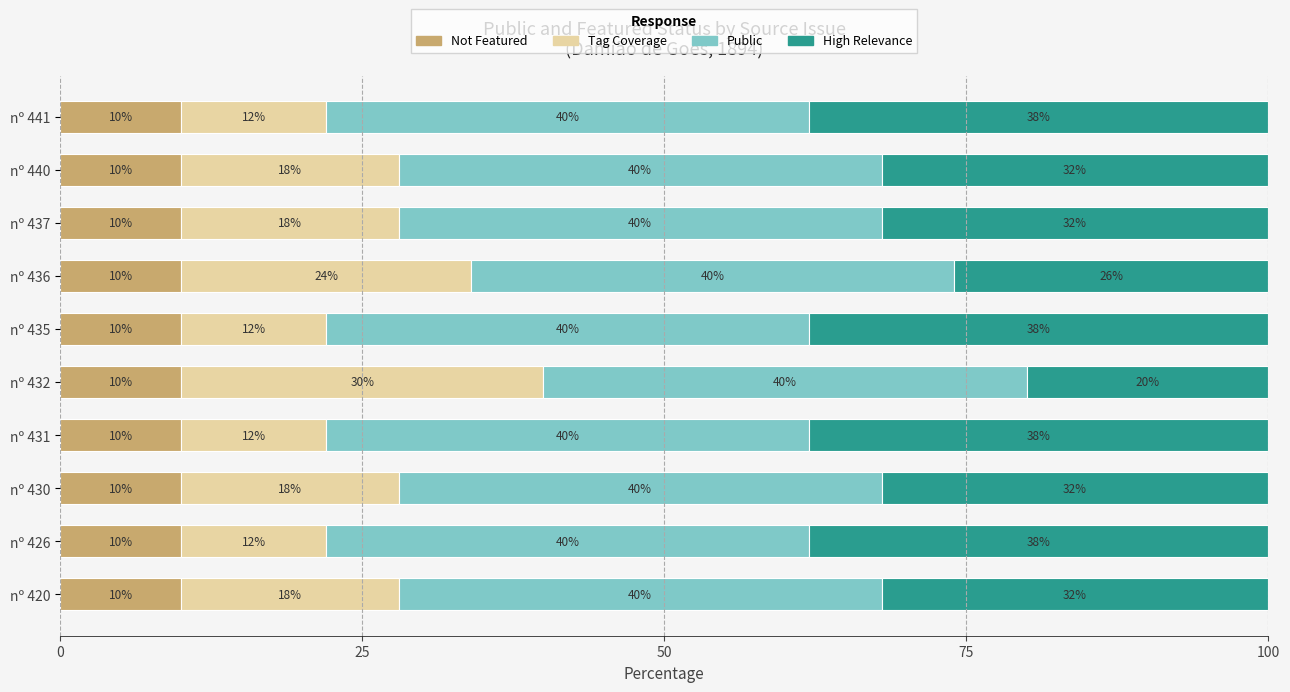

What is the maximum value for Not Featured?

10